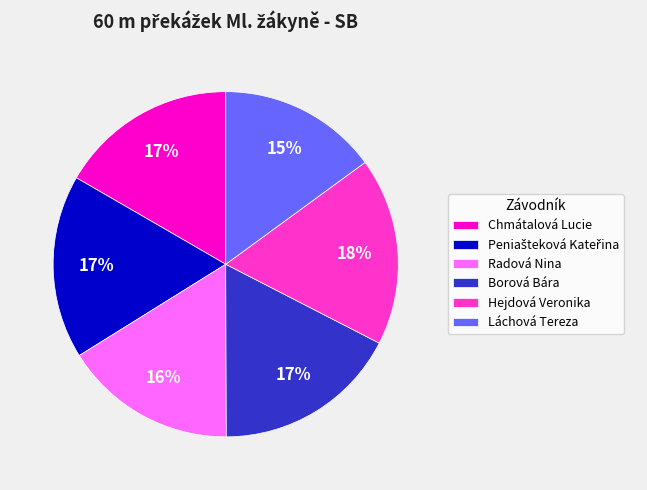

Which slice is the smallest?

Láchová Tereza